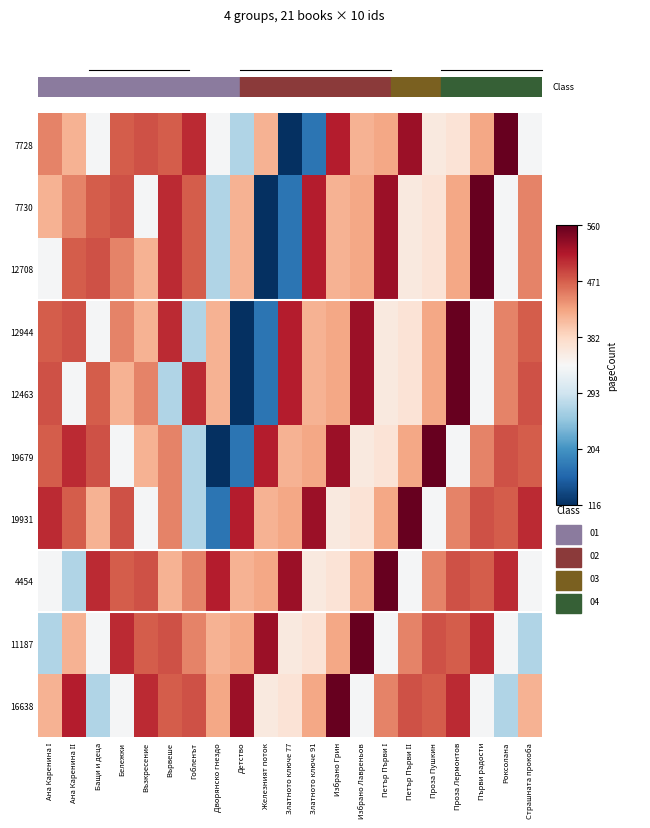

At which category does the chart reach its minimum across all series?

Златното ключе 77